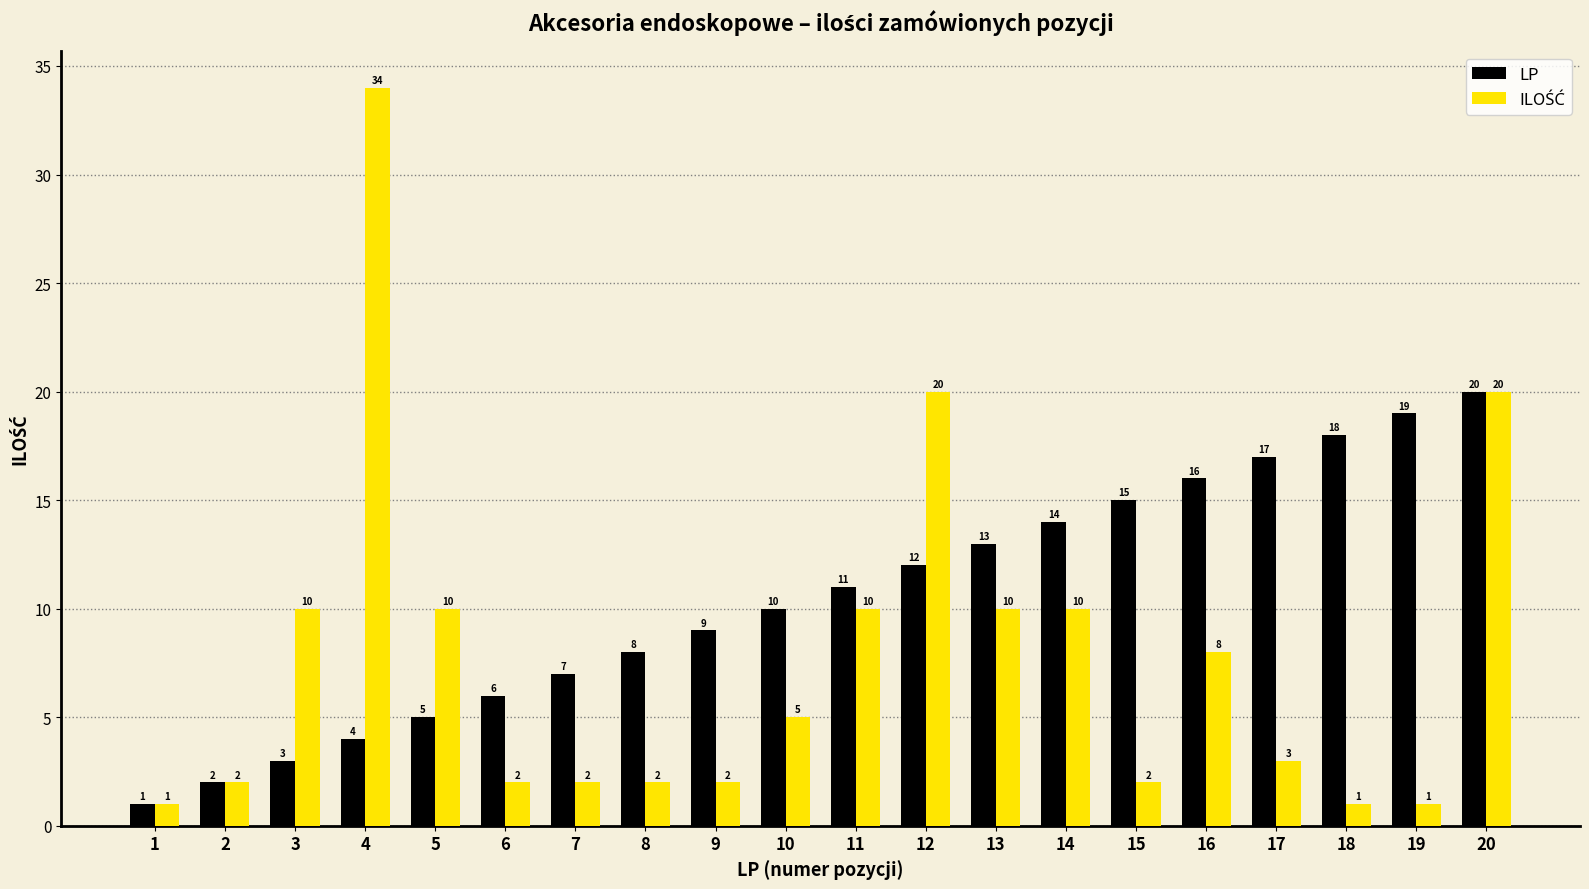

Rank the categories by LP value from highest to lowest.

20, 19, 18, 17, 16, 15, 14, 13, 12, 11, 10, 9, 8, 7, 6, 5, 4, 3, 2, 1